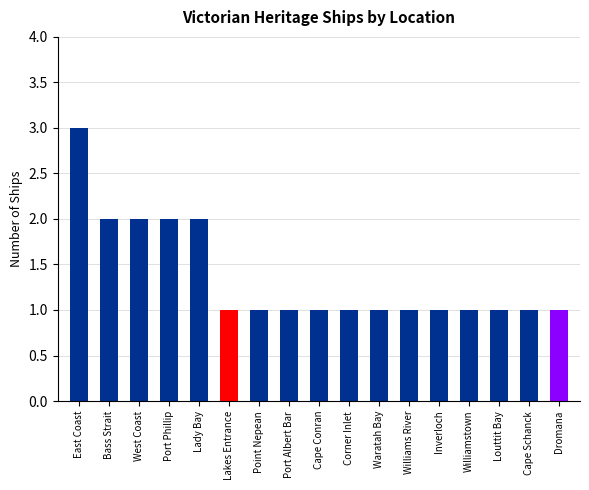

True or false: the data shows 0 at Dromana.

False